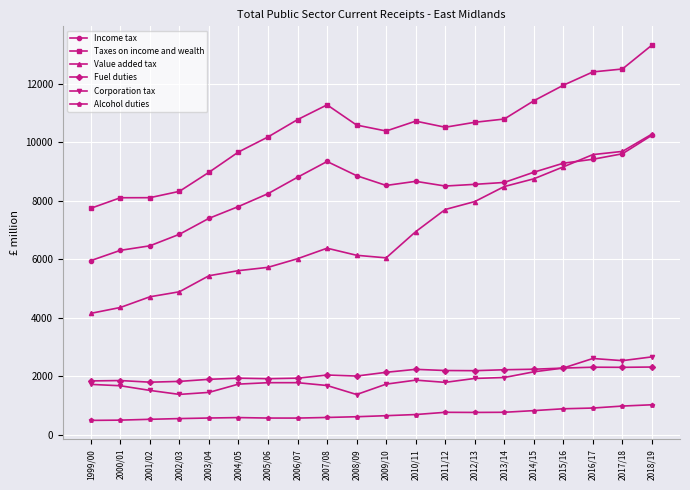

What is the difference between the Taxes on income and wealth values at 2018/19 and 2007/08?

2043